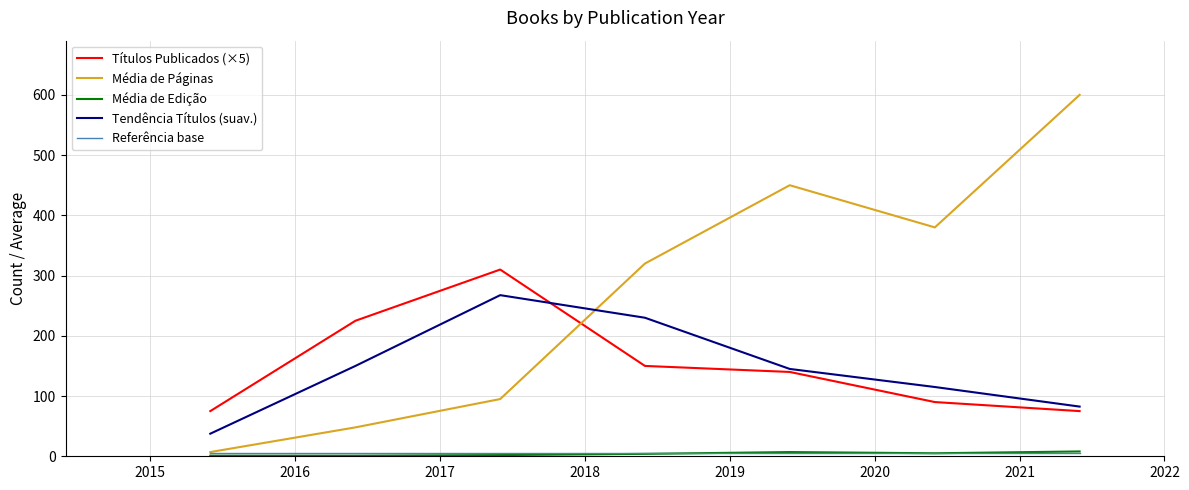

Which series has the widest spread of values?

Média de Páginas